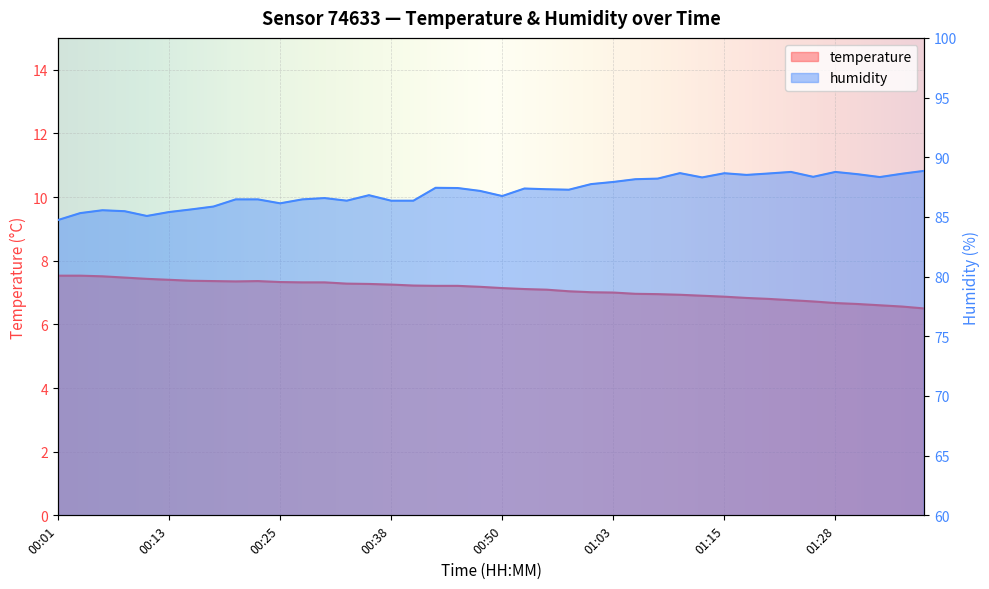

At which category is the sum across all series the highest?

01:10